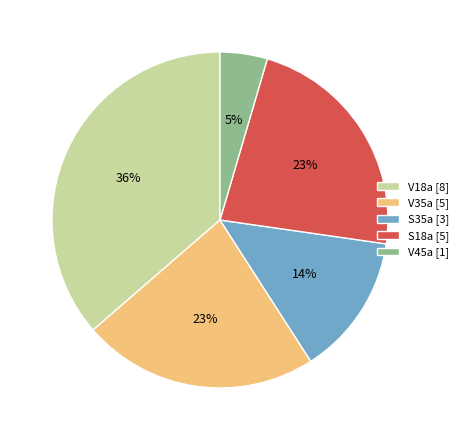

What percentage is the S18a slice, to the nearest percent?

23%